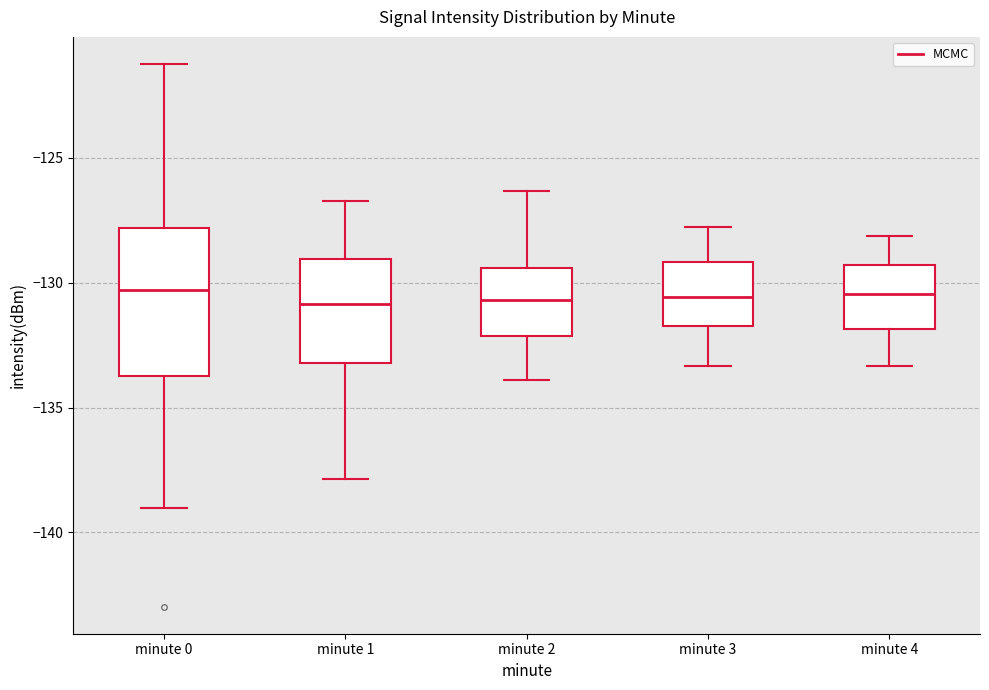

Reading left to right, read every box against the y-axis: the position of its median line, the range the box covers, and the ends of its whiskers. The values are not printed on the chart, so give them approximately, as read against the axis.

minute 0: median -130.5, box -134.0 to -128.0, whiskers -139.0 to -121.5
minute 1: median -131.0, box -133.0 to -129.0, whiskers -138.0 to -126.5
minute 2: median -130.5, box -132.0 to -129.5, whiskers -134.0 to -126.5
minute 3: median -130.5, box -131.5 to -129.0, whiskers -133.5 to -128.0
minute 4: median -130.5, box -132.0 to -129.5, whiskers -133.5 to -128.0